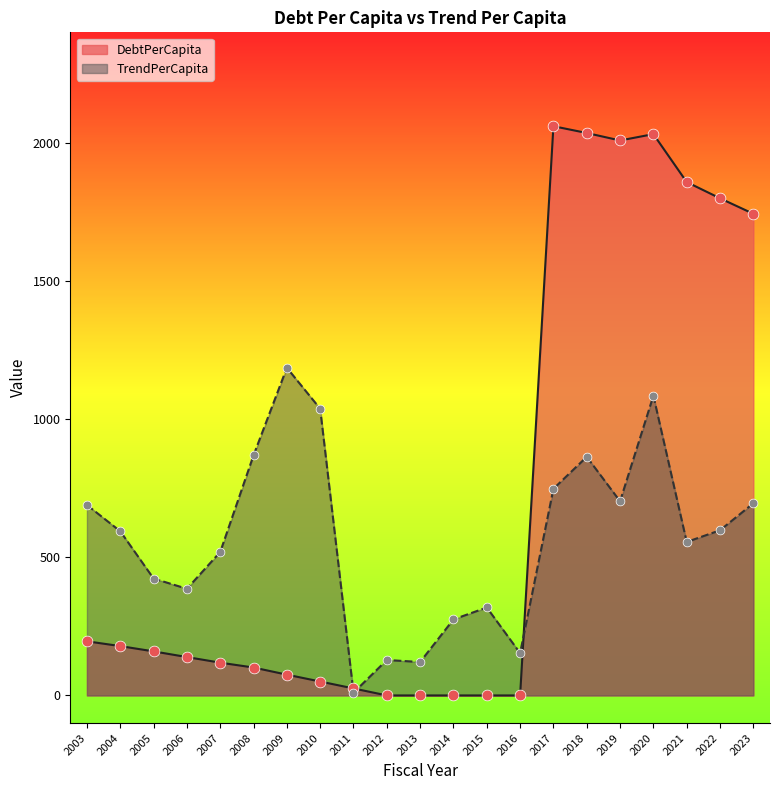

What is the total value across all series at 2018?

2899.2